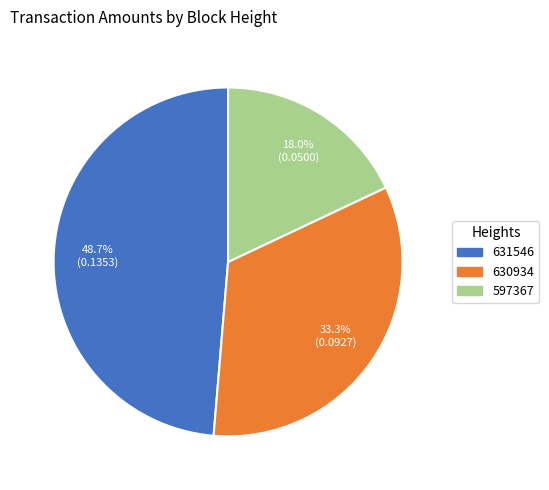

Combined, what portion of the pie is 630934 and 597367?

51.3%